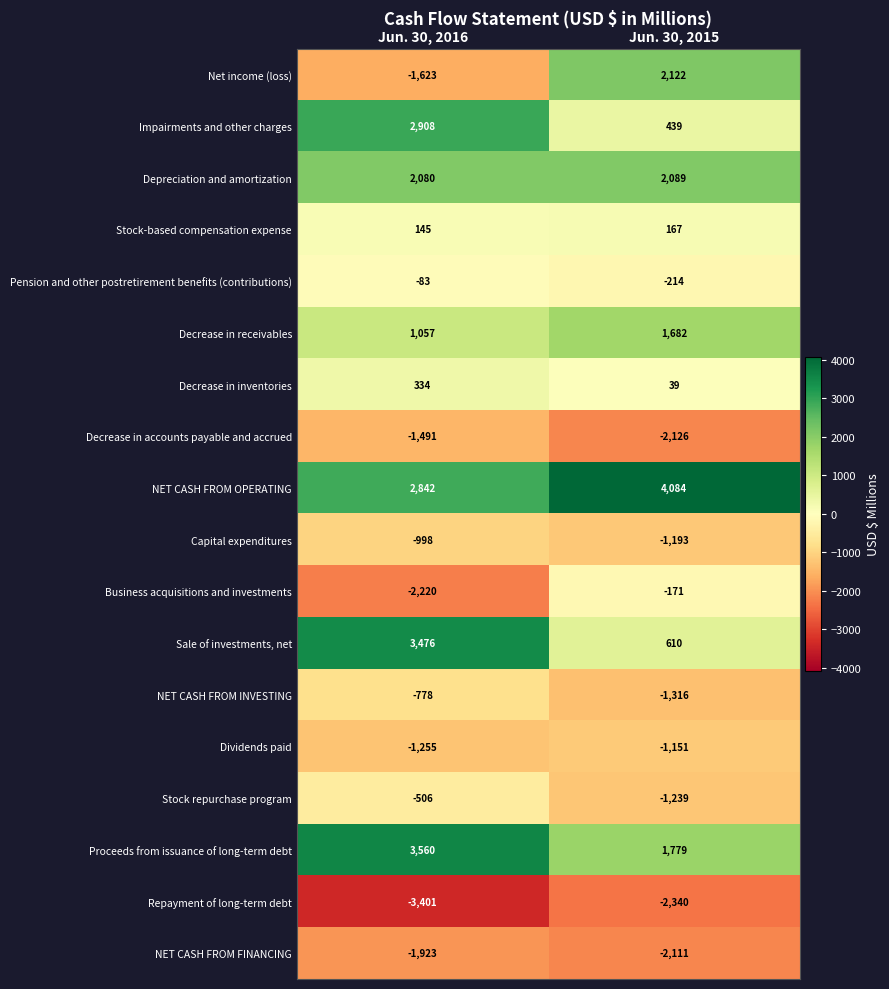

Rank the series at Jun. 30, 2016 from highest to lowest value.

Proceeds from issuance of long-term debt, Sale of investments, net, Impairments and other charges, NET CASH FROM OPERATING, Depreciation and amortization, Decrease in receivables, Decrease in inventories, Stock-based compensation expense, Pension and other postretirement benefits (contributions), Stock repurchase program, NET CASH FROM INVESTING, Capital expenditures, Dividends paid, Decrease in accounts payable and accrued, Net income (loss), NET CASH FROM FINANCING, Business acquisitions and investments, Repayment of long-term debt